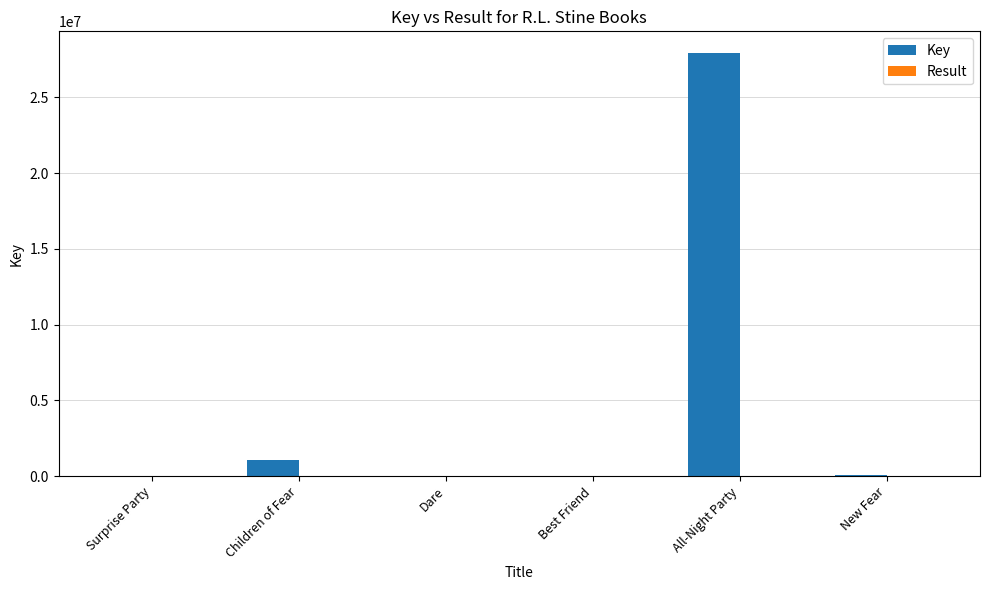

Which series changed the most between All-Night Party and New Fear?

Key